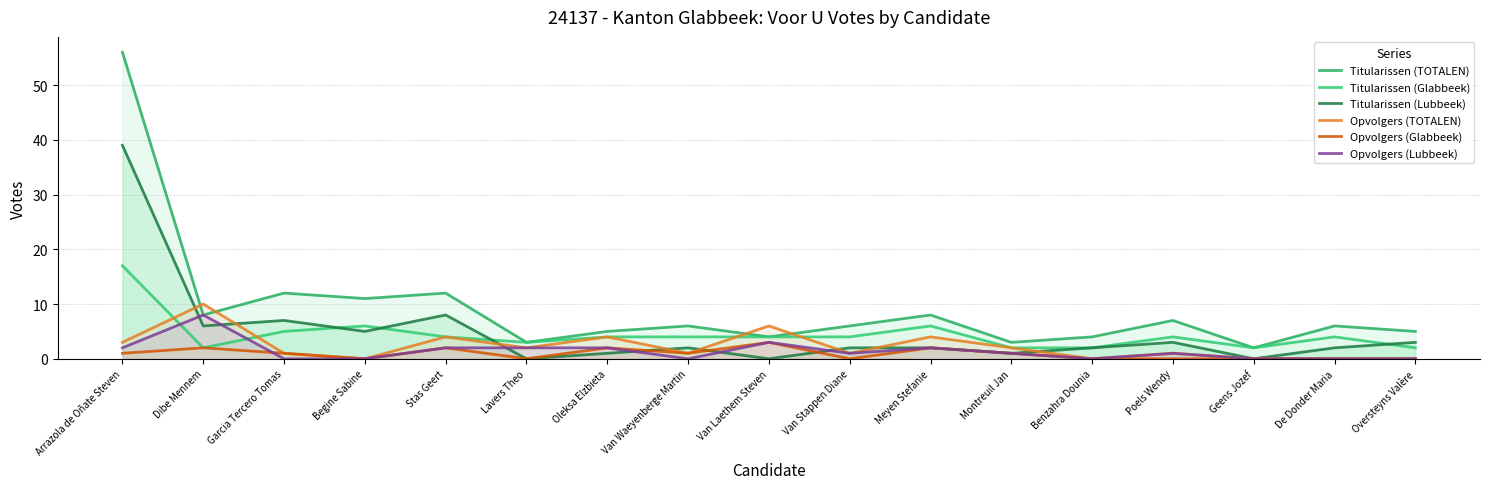

Count the number of categories in the chart.

17